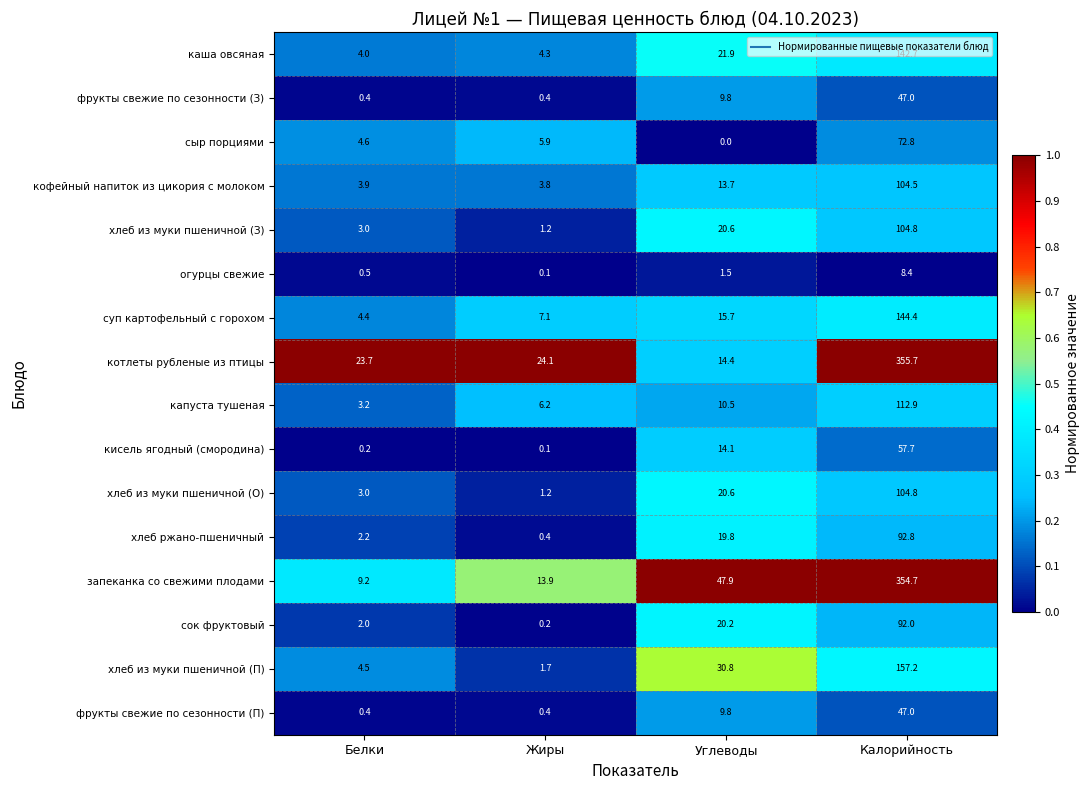

How many series are shown in this chart?

16